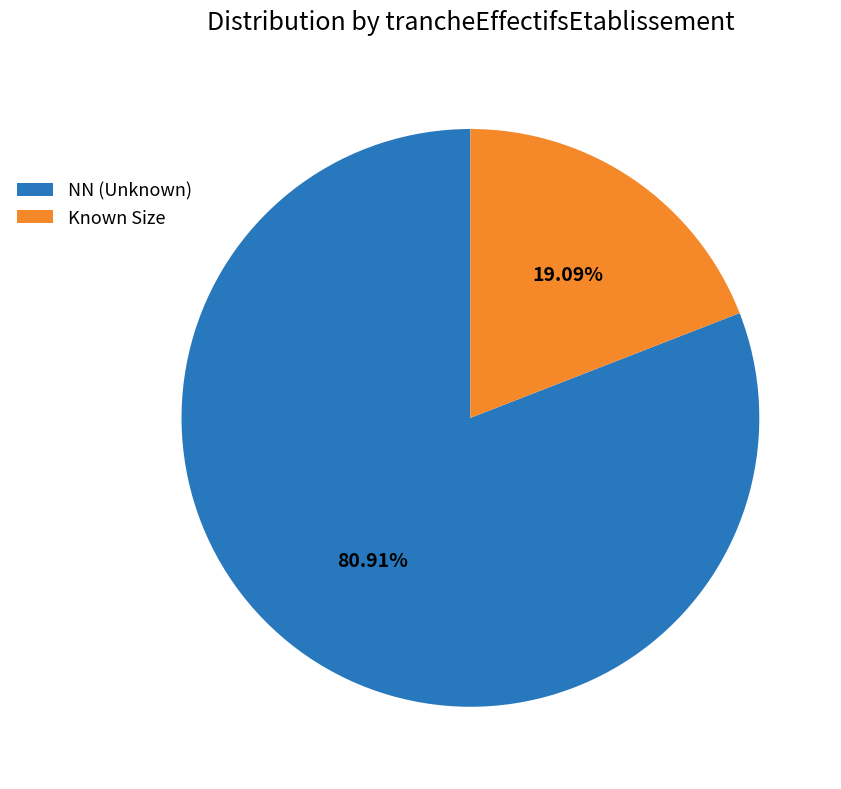

Combined, do Known Size and NN (Unknown) account for over 50%?

Yes